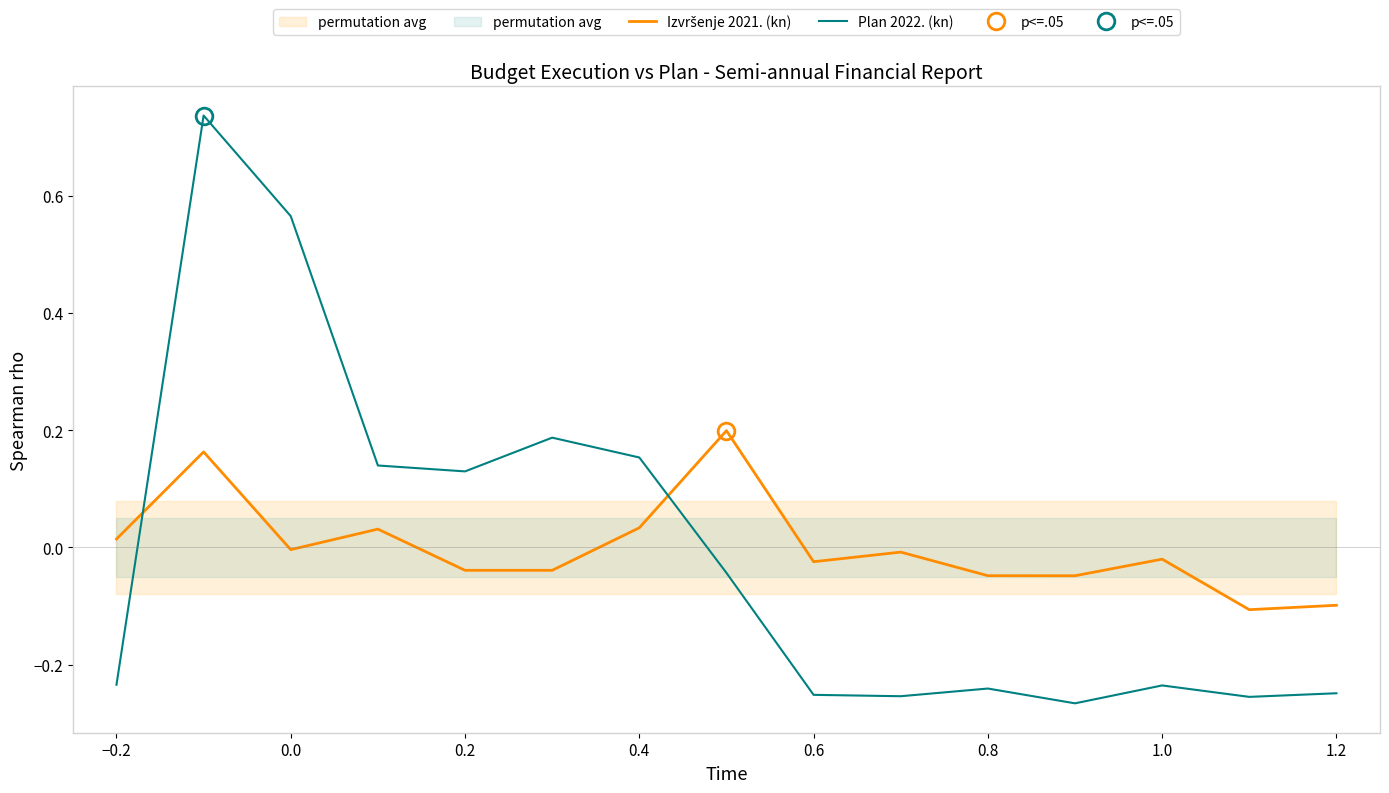

What is the value of the Izvršenje 2021. (kn) point at the 14th from the left?

-0.1